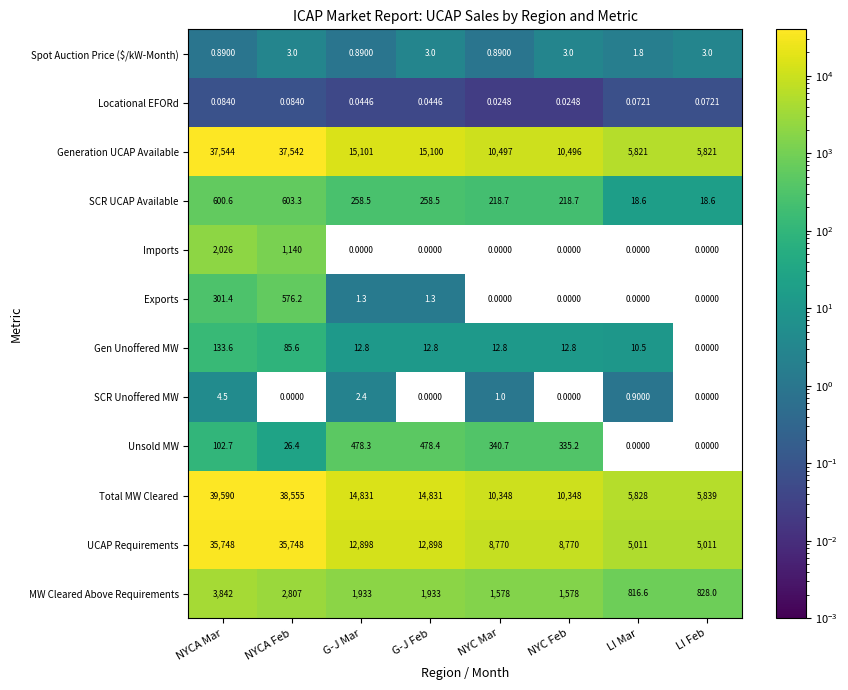

Rank the series by their maximum value, from highest to lowest.

Total MW Cleared, Generation UCAP Available, UCAP Requirements, MW Cleared Above Requirements, Imports, SCR UCAP Available, Exports, Unsold MW, Gen Unoffered MW, SCR Unoffered MW, Spot Auction Price ($/kW-Month), Locational EFORd